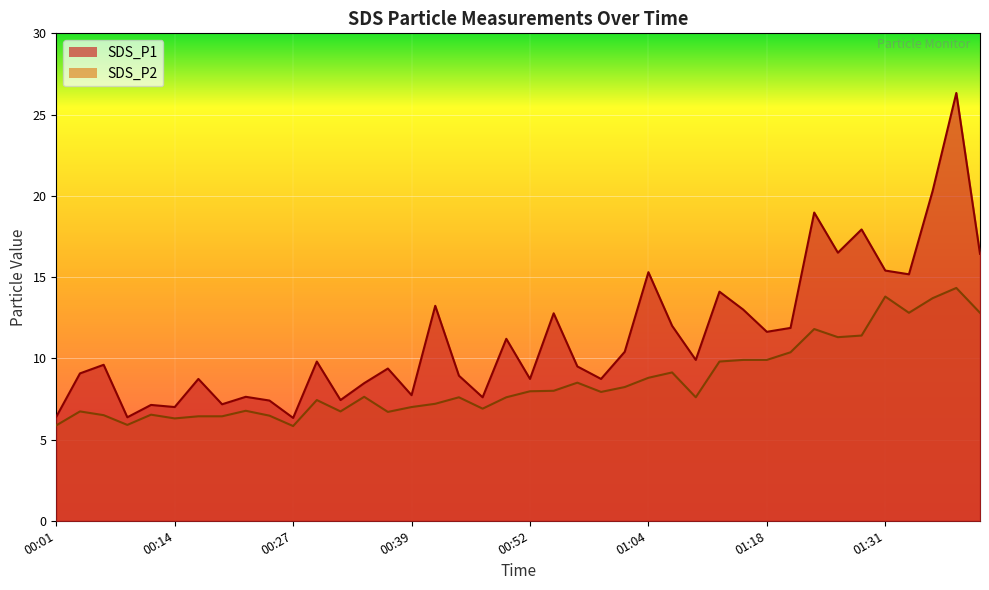

Is the value of SDS_P1 at 00:17 greater than the value of SDS_P2 at 00:22?

Yes